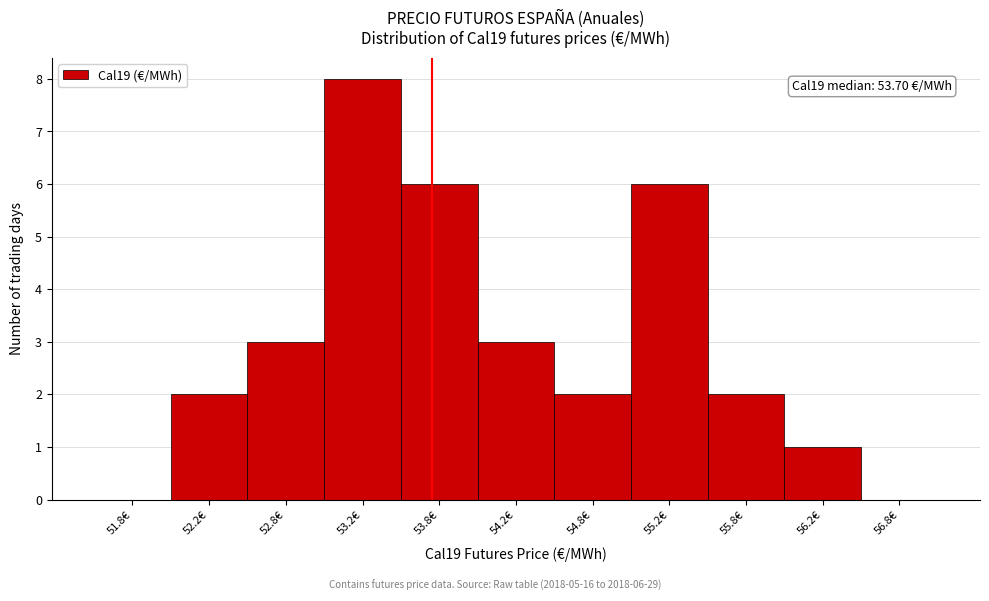

Over which range of the x-axis is the bar tallest?

53.0 to 53.5